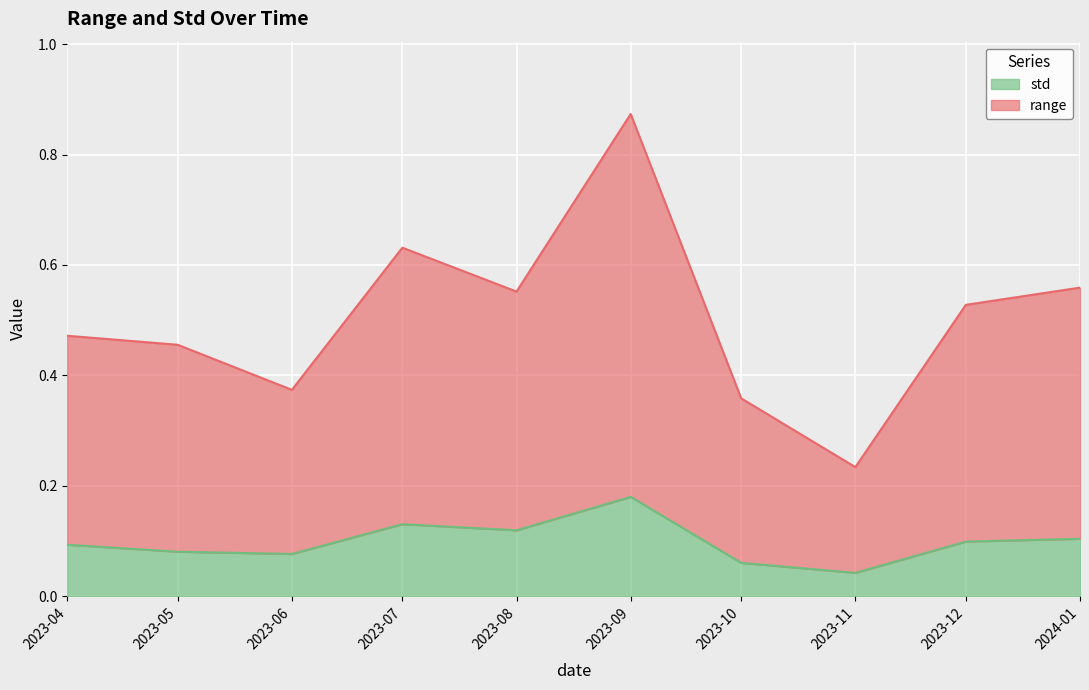

What are all the series names shown in the legend?

std, range